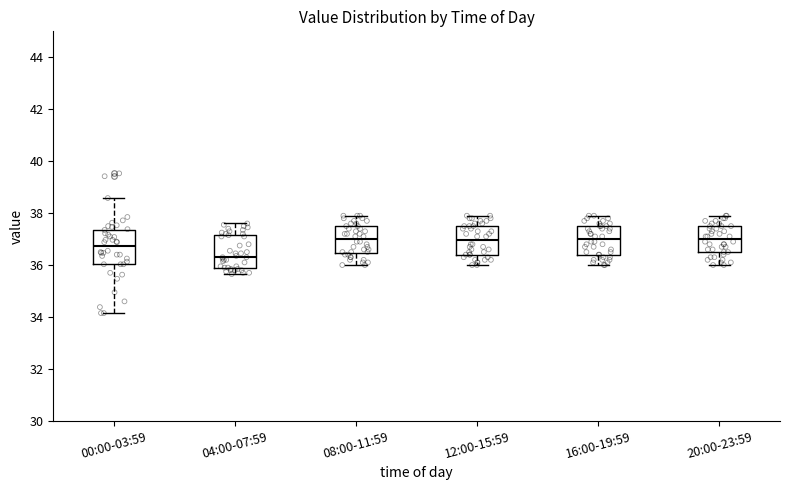

Where is the lower edge of the box for 00:00-03:59 on the y-axis? The values are not printed on the chart, so give them approximately, as read against the axis.

36.0